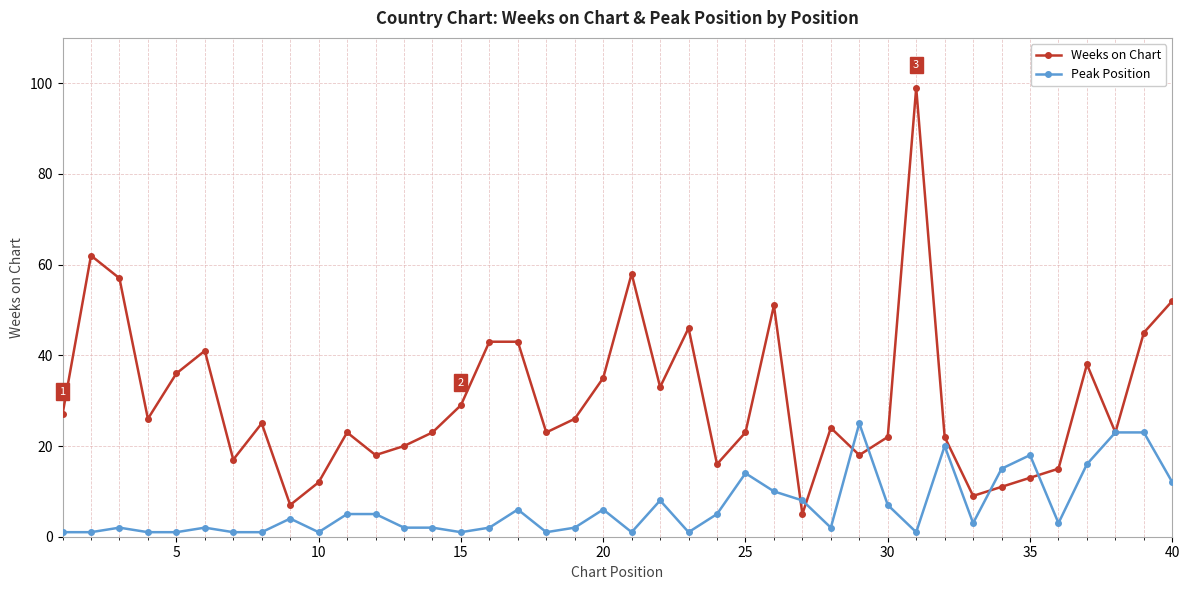

Which series has the largest total across all categories?

Weeks on Chart